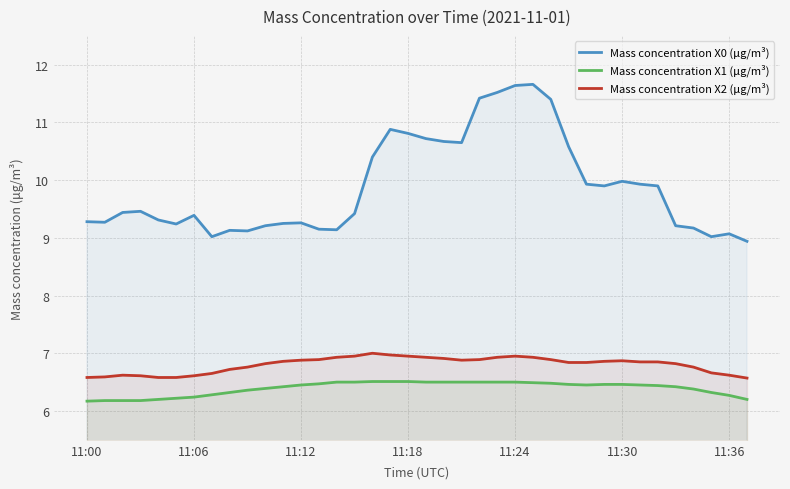

How many values in the Mass concentration X0 (μg/m³) series are below 9?

1